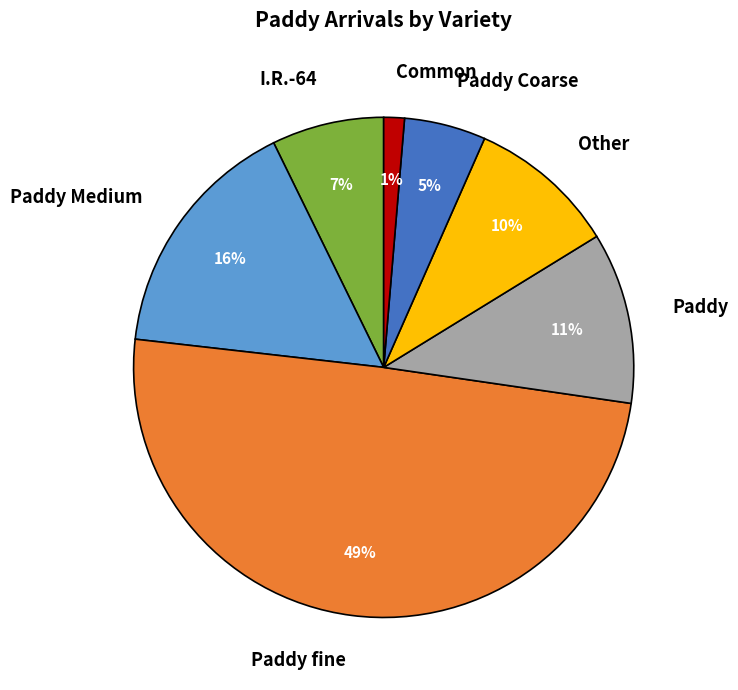

What is the smallest slice in the pie chart?

Common